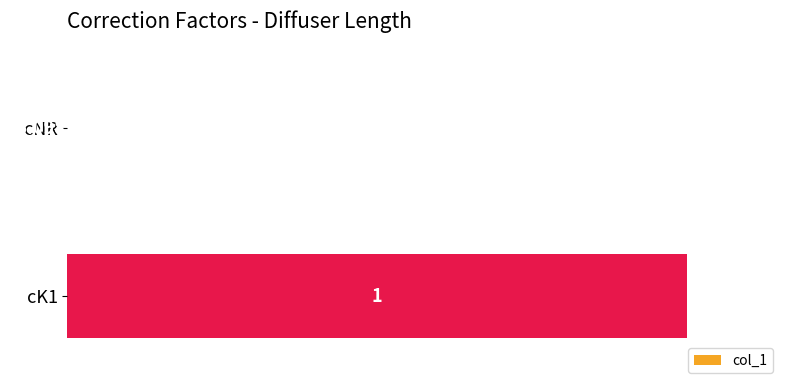

Which category has the highest value across all series?

cK1